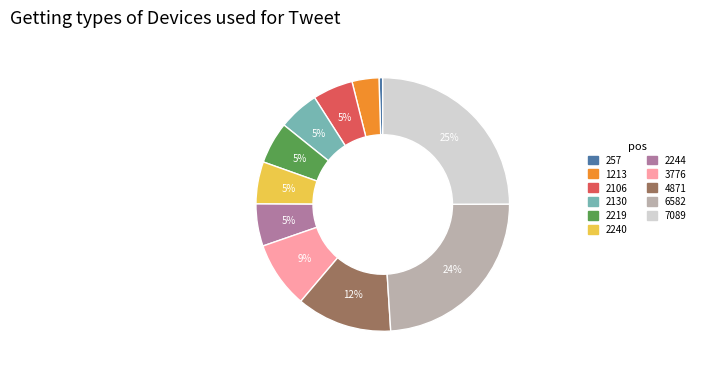

Which slice is the largest?

7089